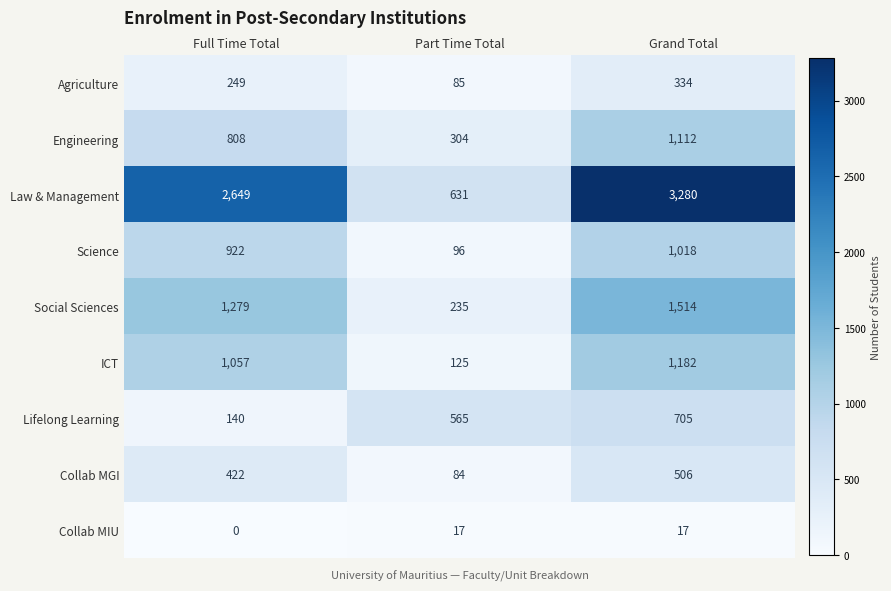

What is the highest value of the Engineering series?

1112